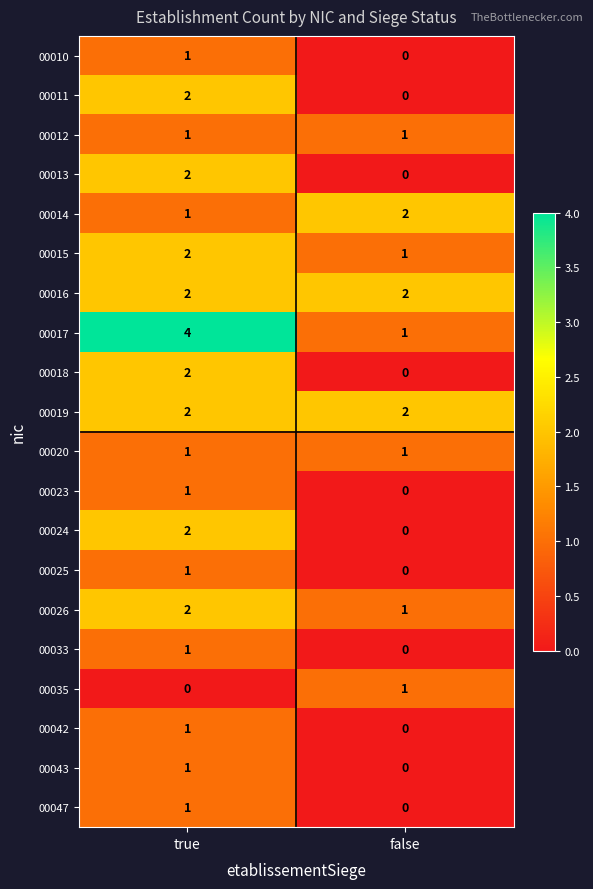

The value of 00025 at false is 0. True or false?

True